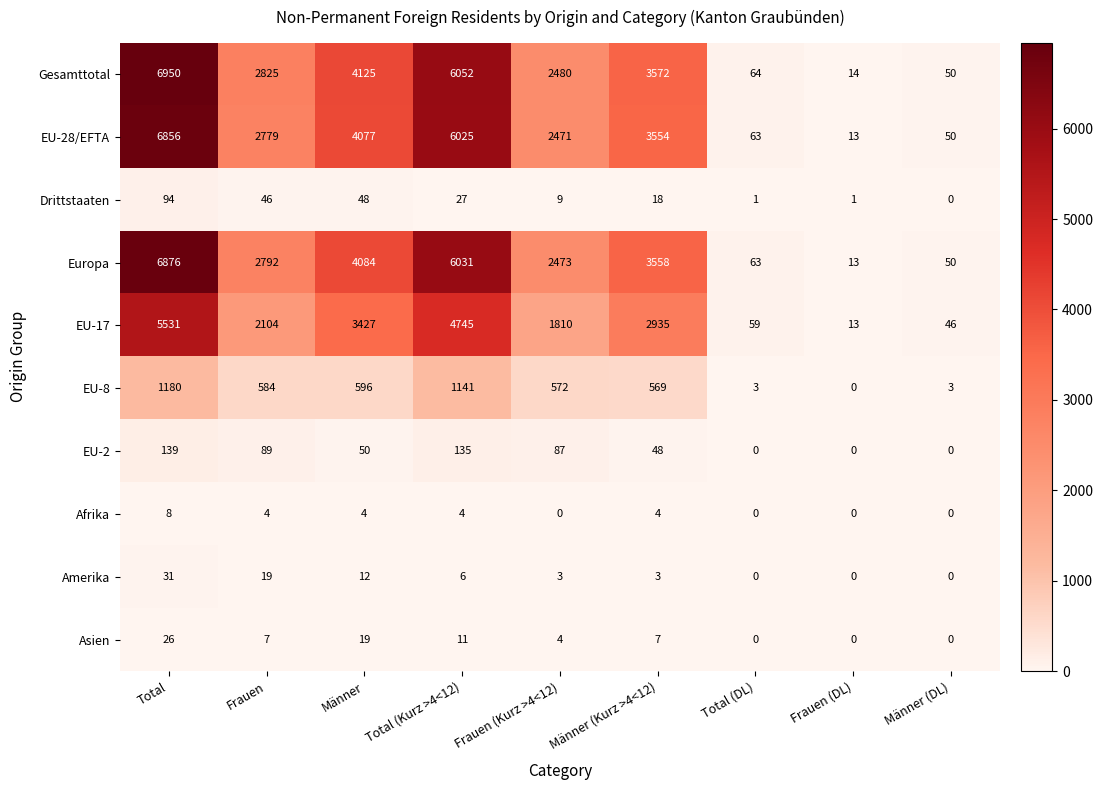

Where is EU-8 nearest to the value 590?

Frauen